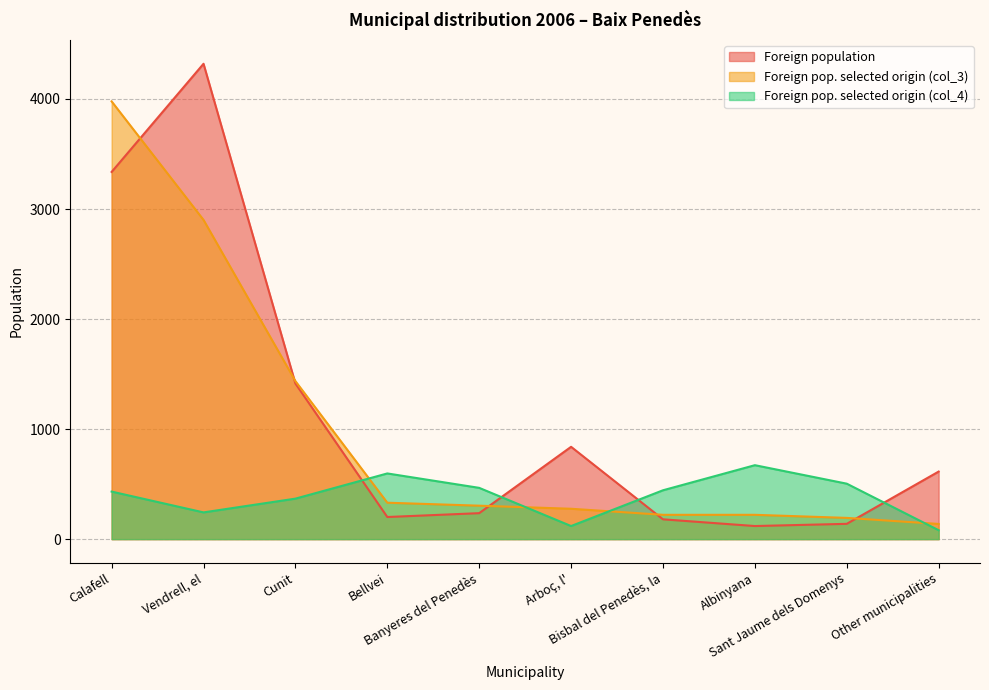

What is the value of the Foreign pop. selected origin (col_3) point at the 5th from the left?

304